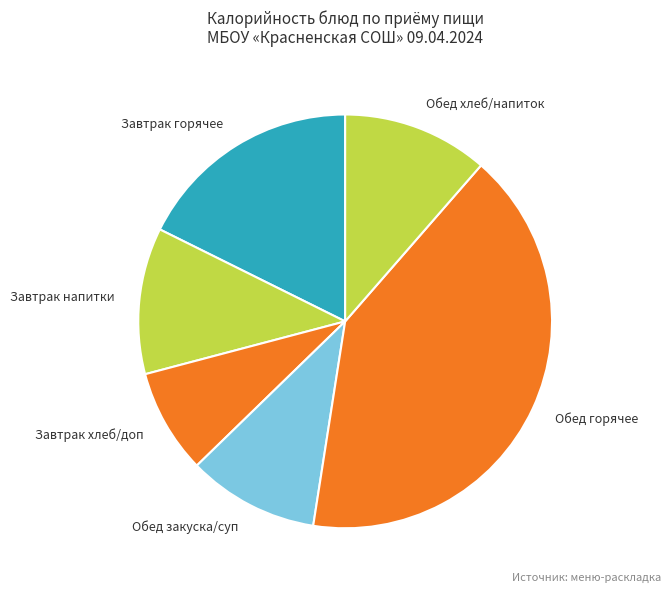

Between Завтрак горячее and Обед хлеб/напиток, which is larger?

Завтрак горячее